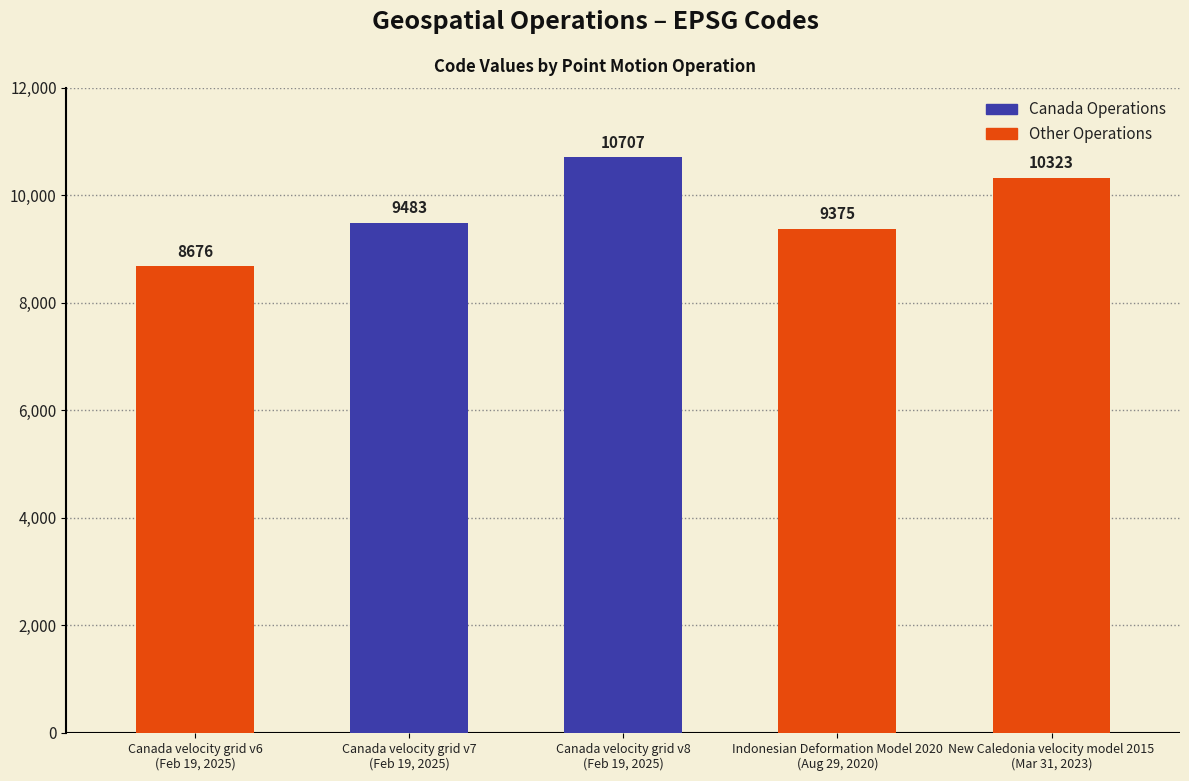

What is the sum of all values?

48564